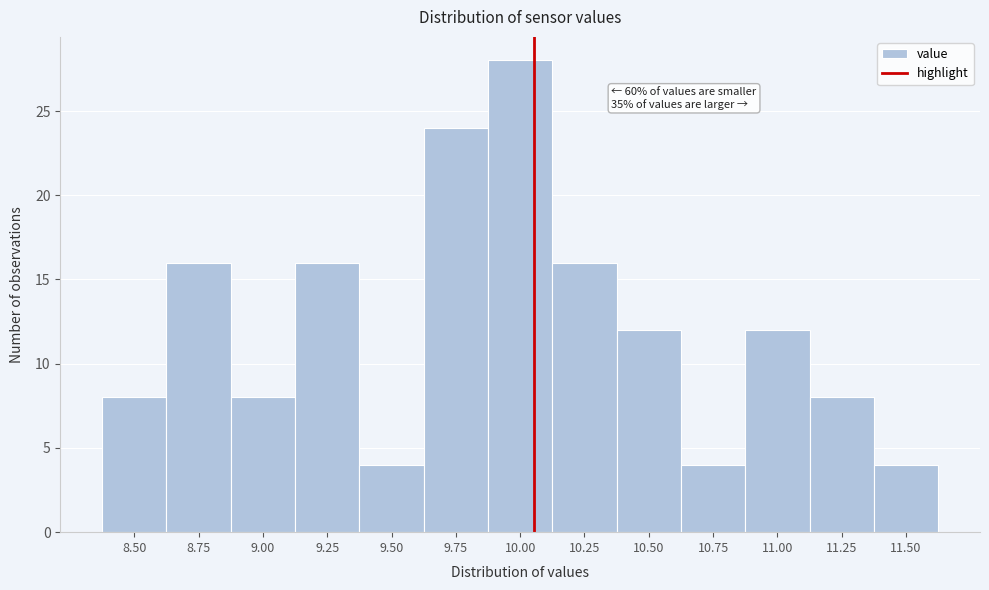

Reading left to right, what are all the values shown in this chart?

8	16	8	16	4	24	28	16	12	4	12	8	4